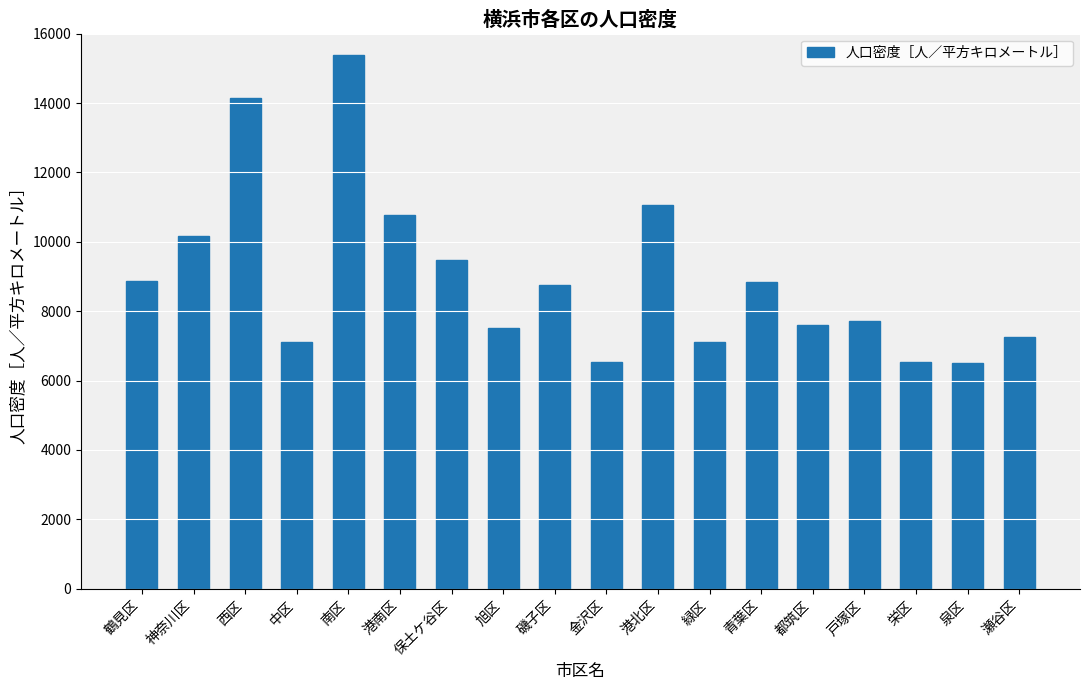

What is the difference between the values at 西区 and 神奈川区?

3966